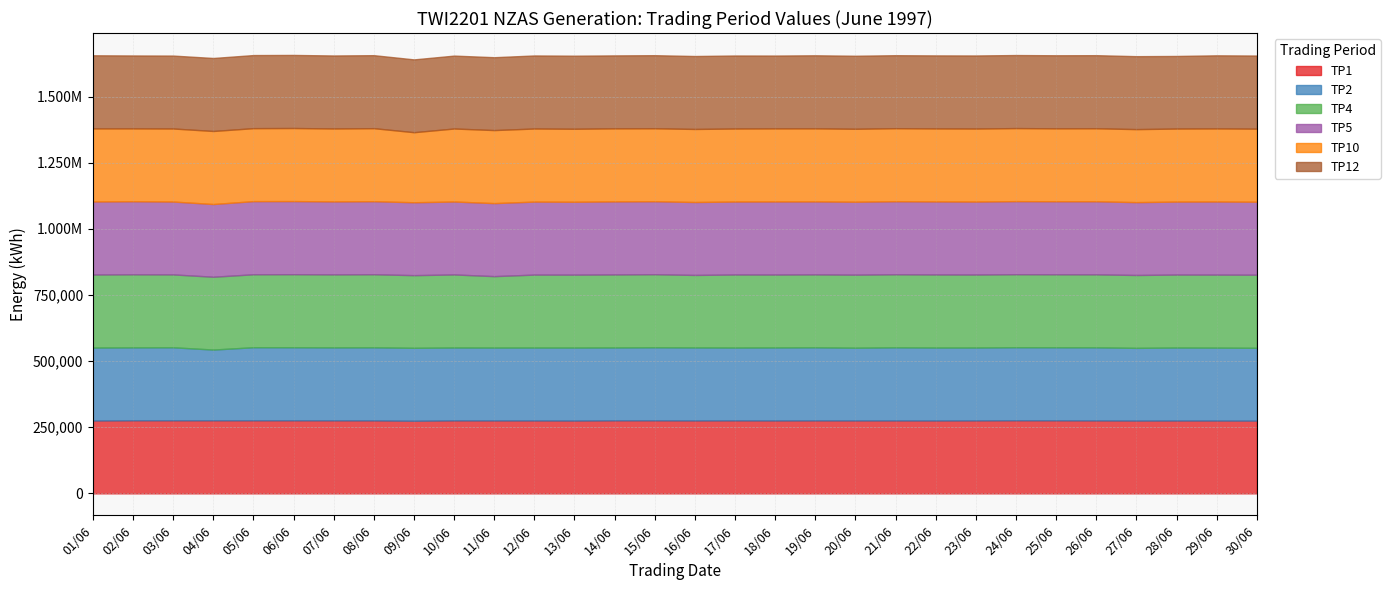

Which series has the largest range (max minus min)?

TP10